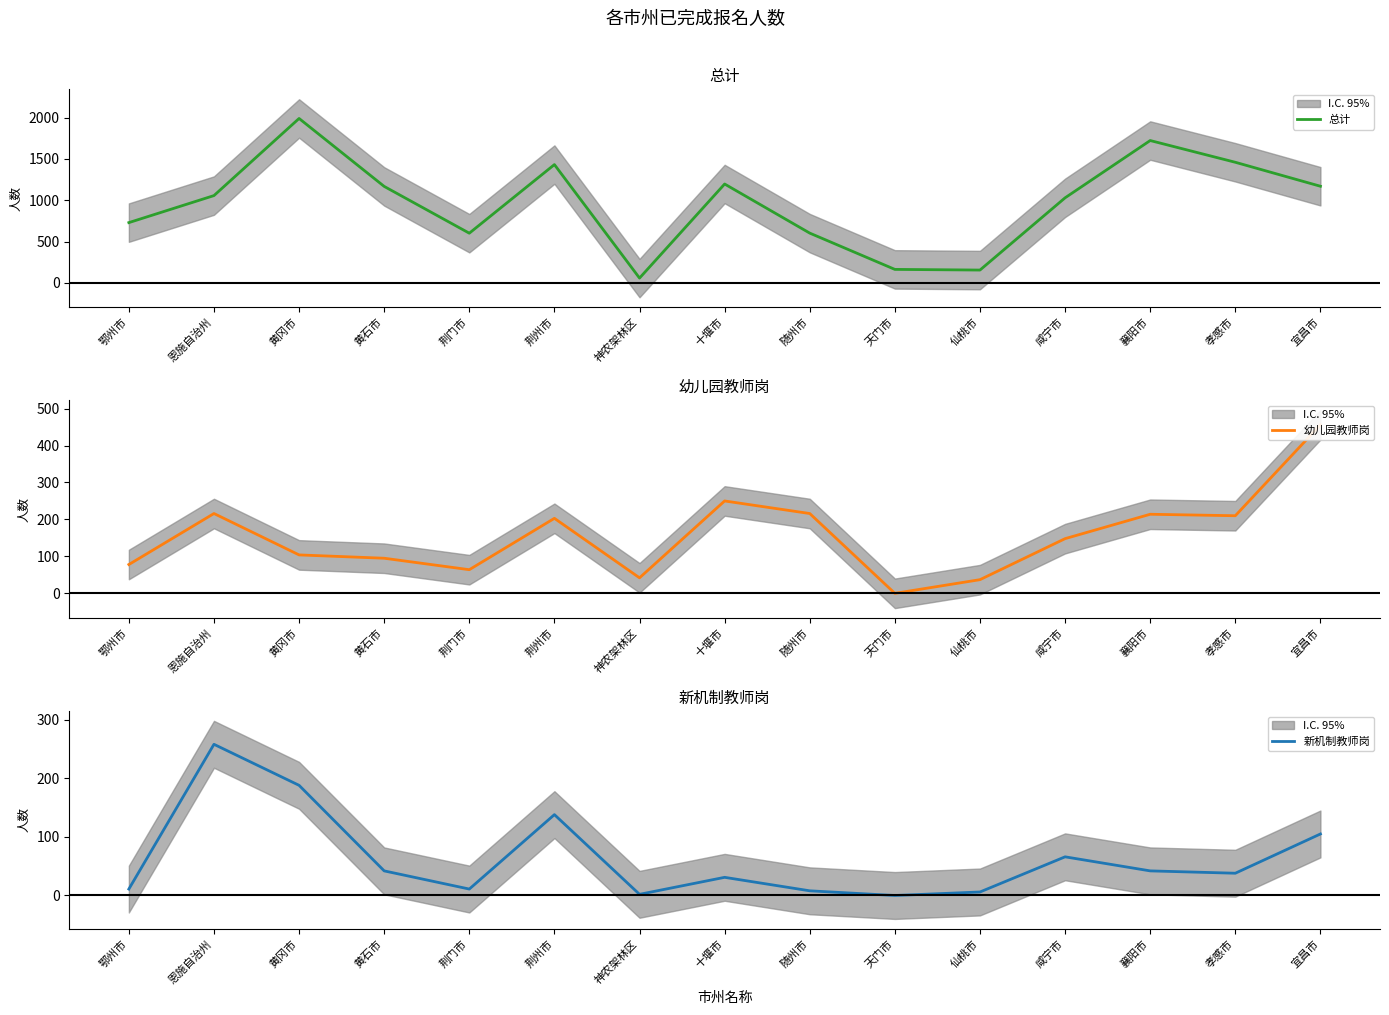

Which category has the lowest value across all series?

天门市